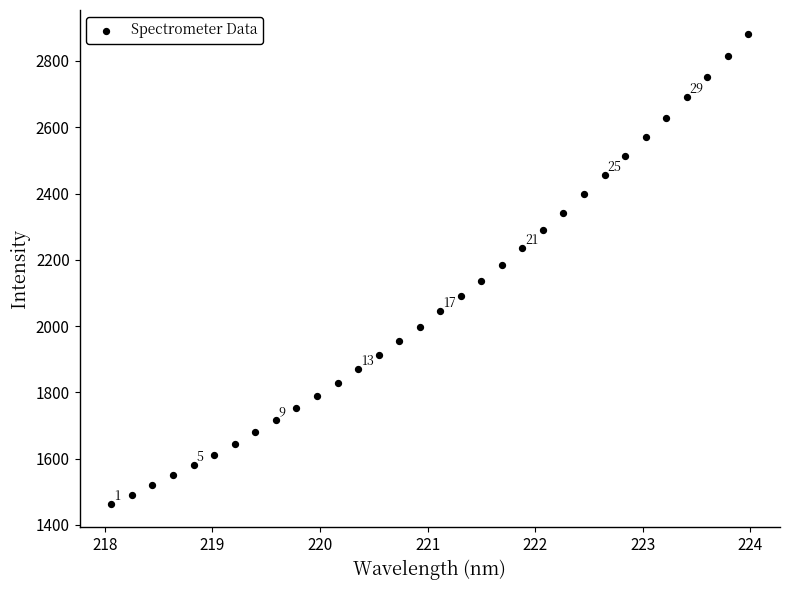

What is the range of X values (max minus min)?

5.9